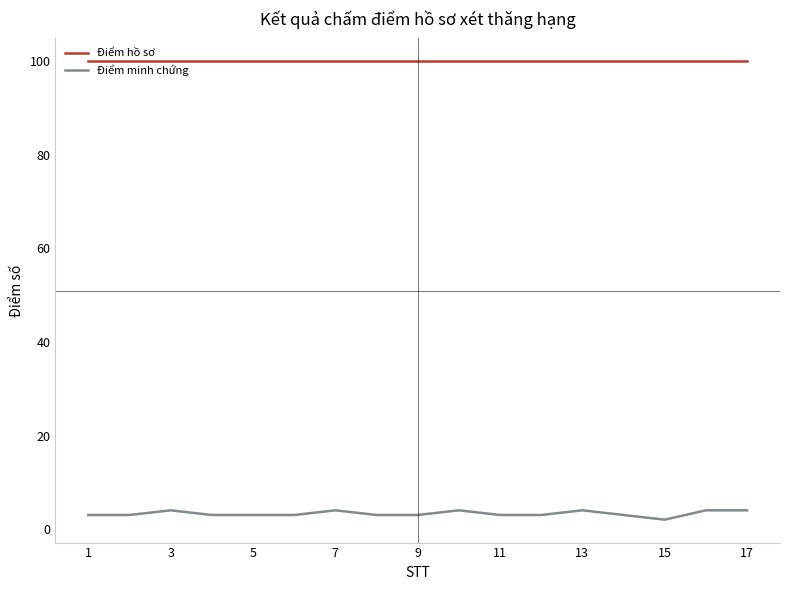

List the series in order of their overall mean, lowest first.

Điểm minh chứng, Điểm hồ sơ